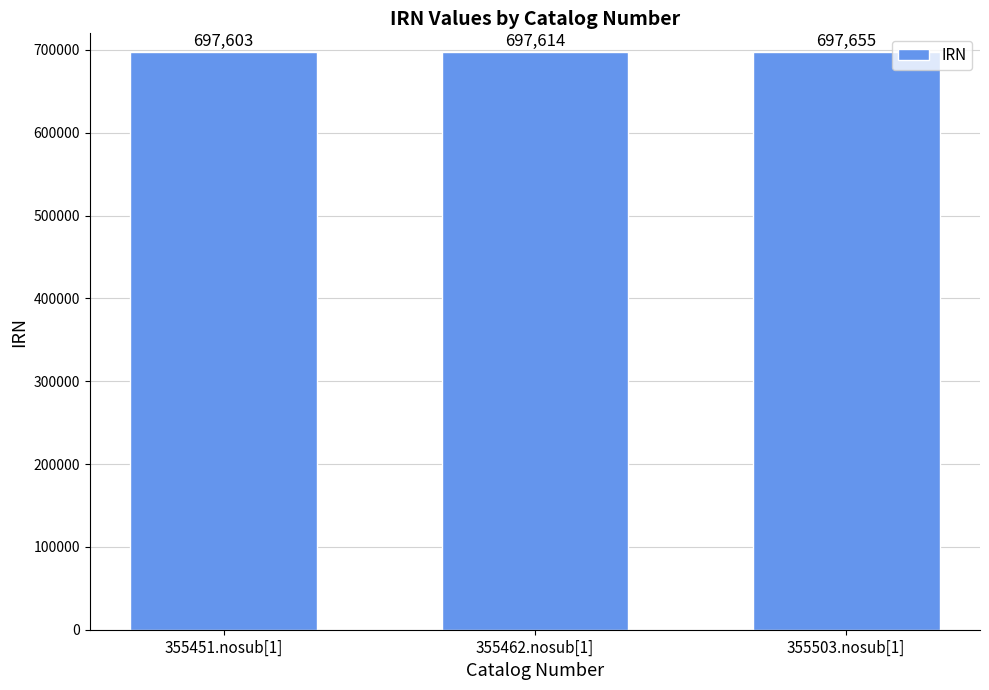

The value at 355503.nosub[1] is 1160820. True or false?

False